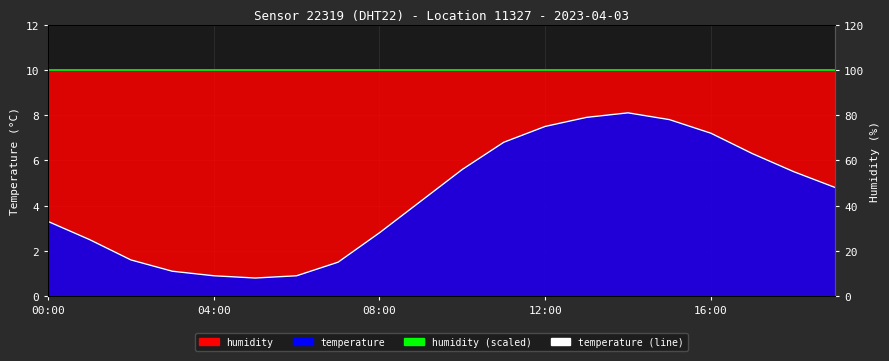

Read the temperature (line) value at 00:00.

3.3